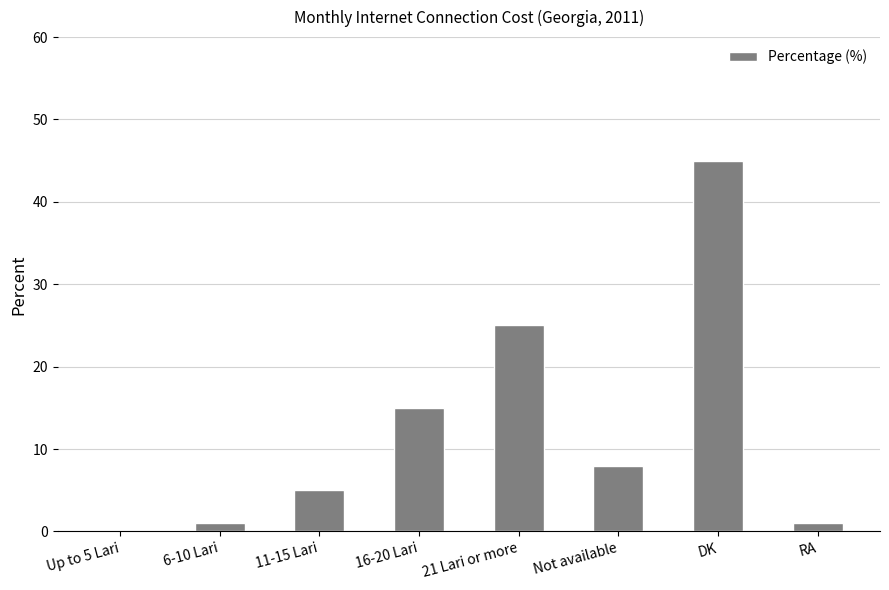

Reading right to left, list all the values displayed in this chart.

1	45	8	25	15	5	1	0